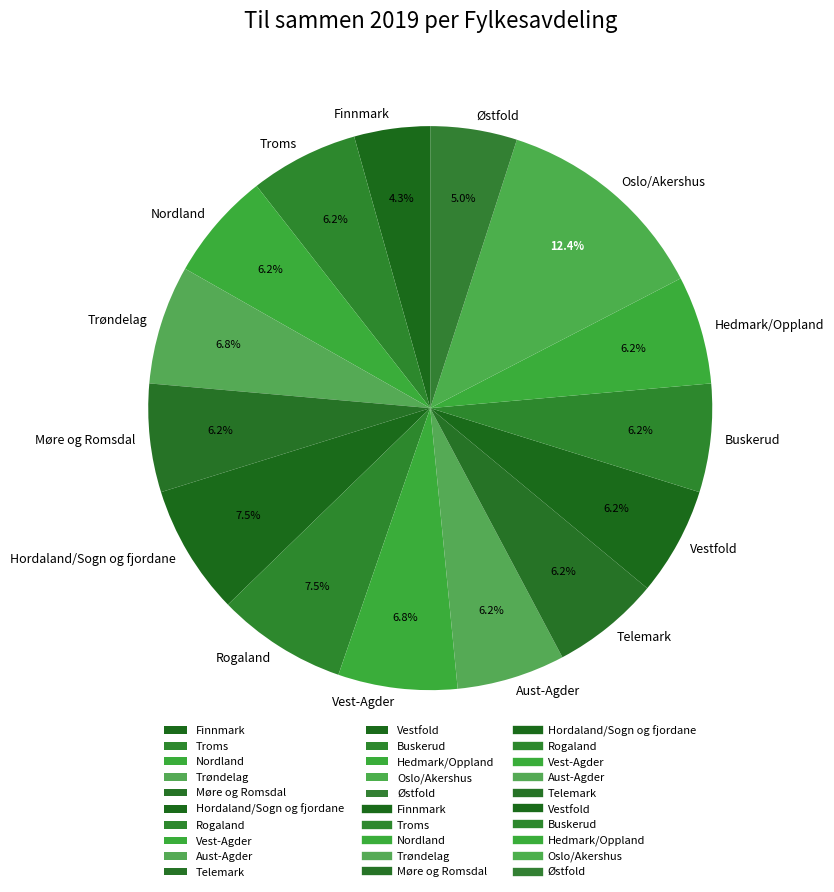

Count the number of slices in the pie.

15